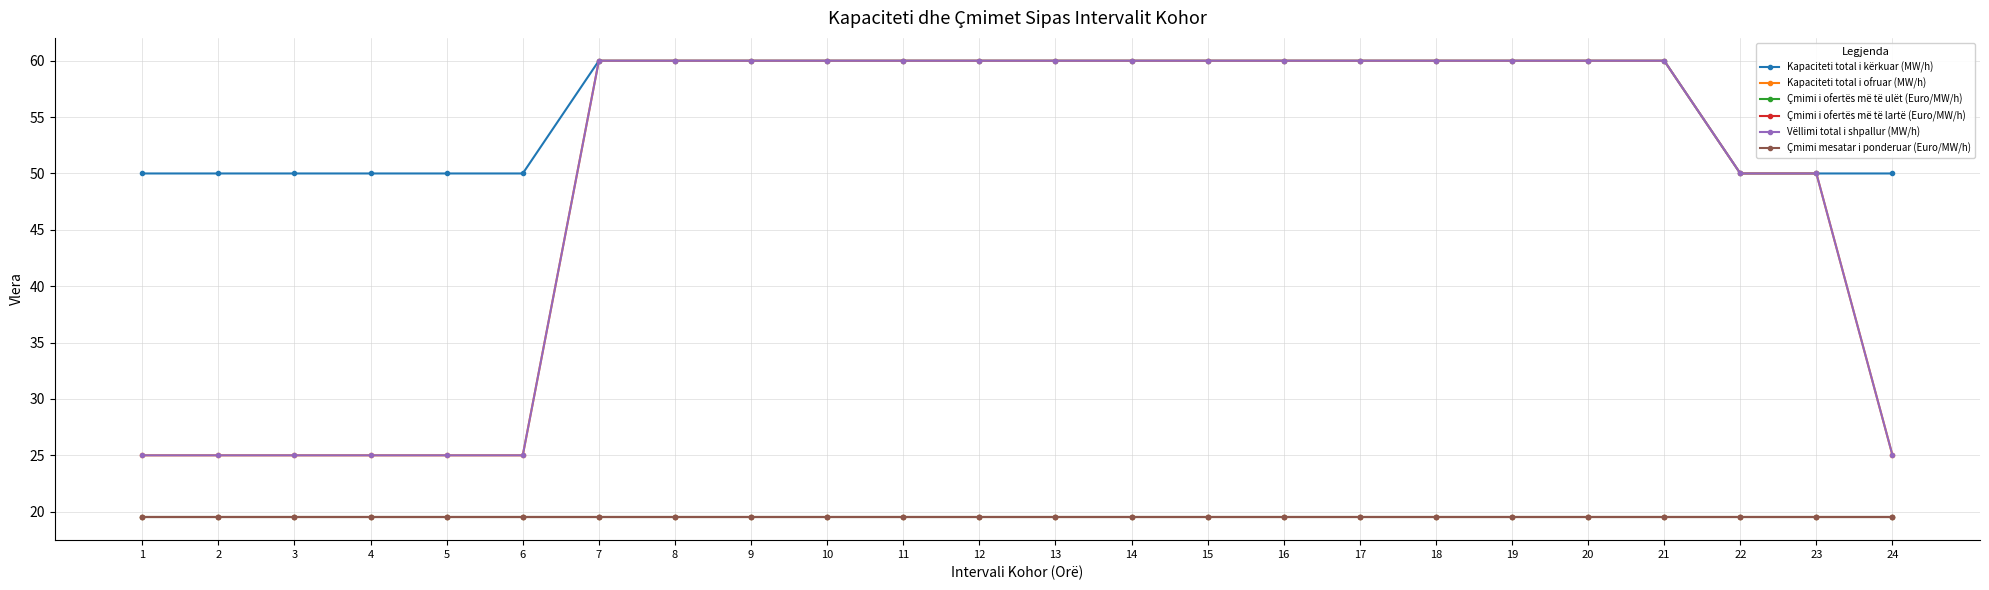

Is this an area chart (filled region under the line)?

No